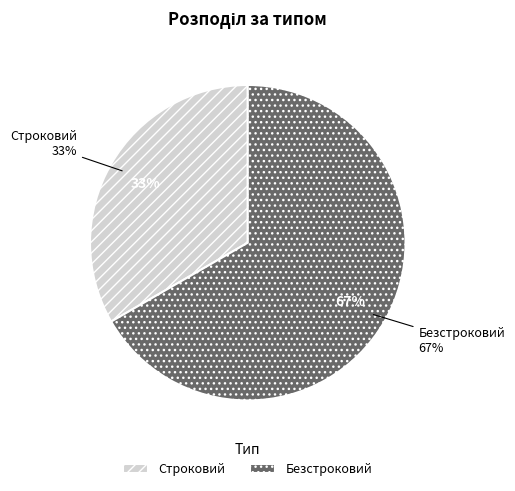

The Строковий slice represents 33% of the pie. True or false?

True